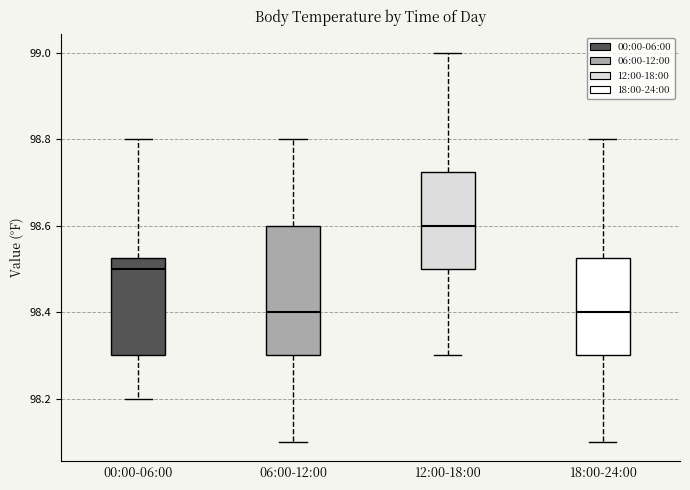

Which box's median line is the highest?

12:00-18:00